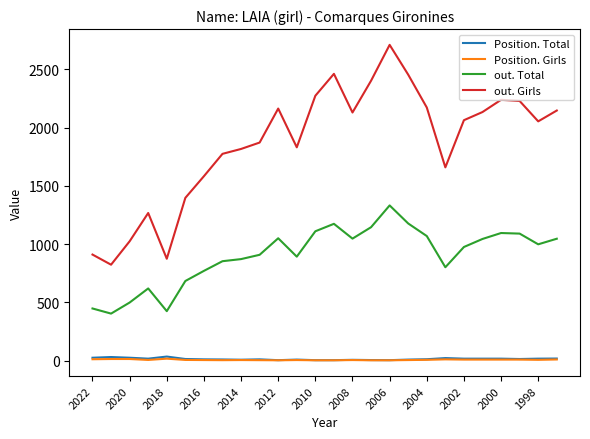

Count the number of categories in the chart.

26